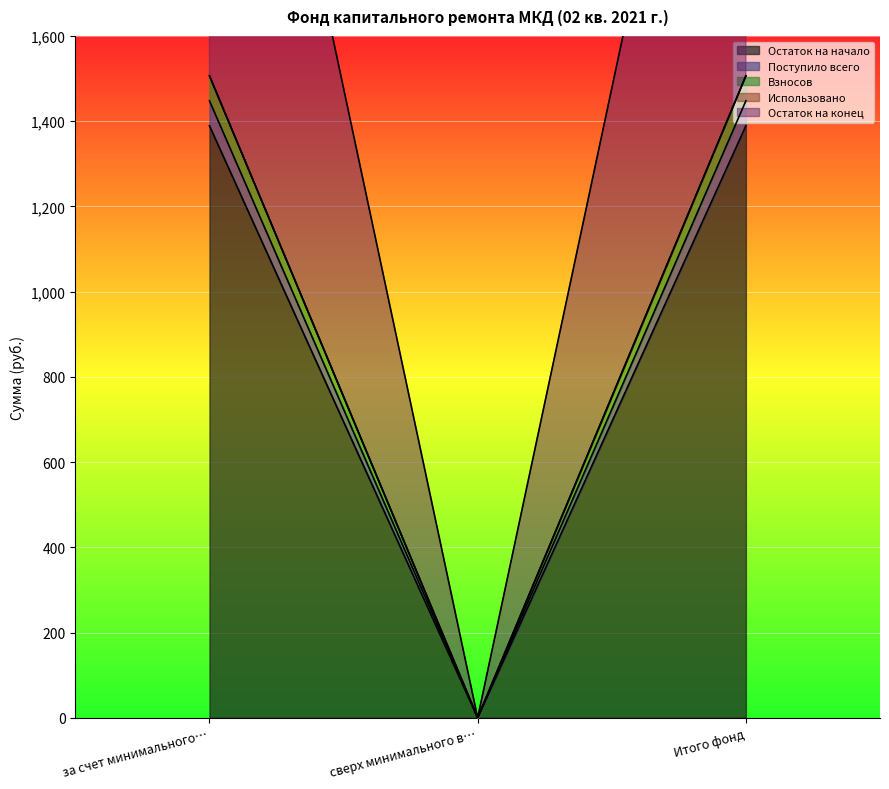

List the labels in order of Остаток на конец value, largest first.

за счет минимального…, Итого фонд, сверх минимального в…